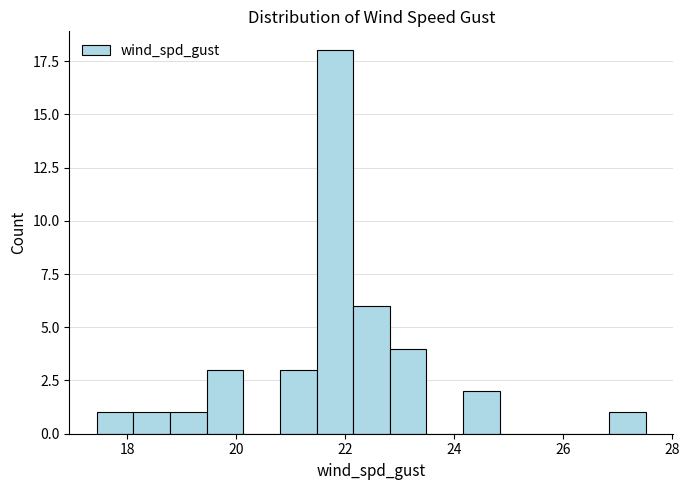

Around what value on the x-axis is the tallest bar? Give the approximate position of its centre, as read against the axis.

21.8